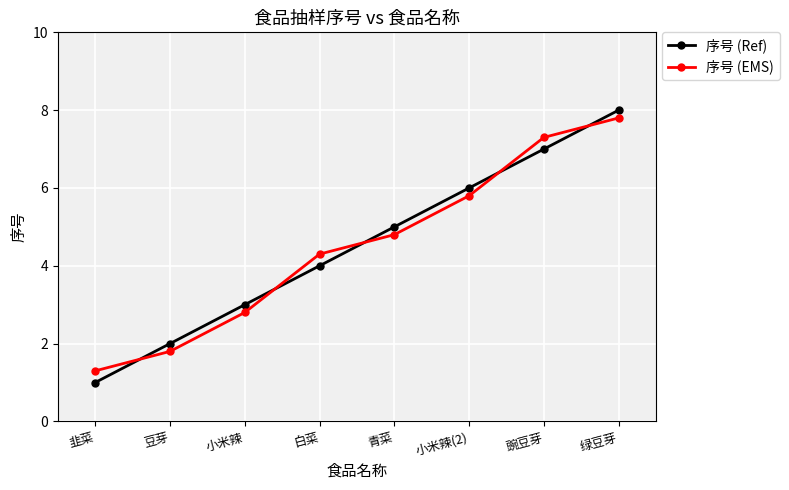

What is the spread (max minus min) of values at 豌豆芽?

0.3